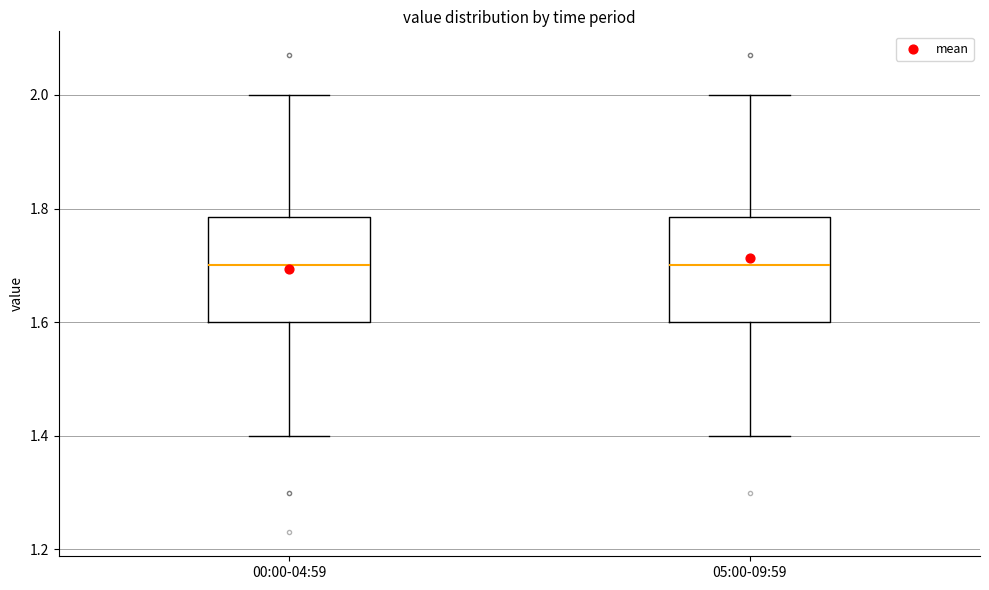

Reading left to right, transcribe this box plot: for each box, give where its median line is, the range the box spans, and where its two whiskers end, as read against the y-axis. The values are not printed on the chart, so give them approximately, as read against the axis.

00:00-04:59: median 1.70, box 1.60 to 1.78, whiskers 1.40 to 2.00
05:00-09:59: median 1.70, box 1.60 to 1.78, whiskers 1.40 to 2.00